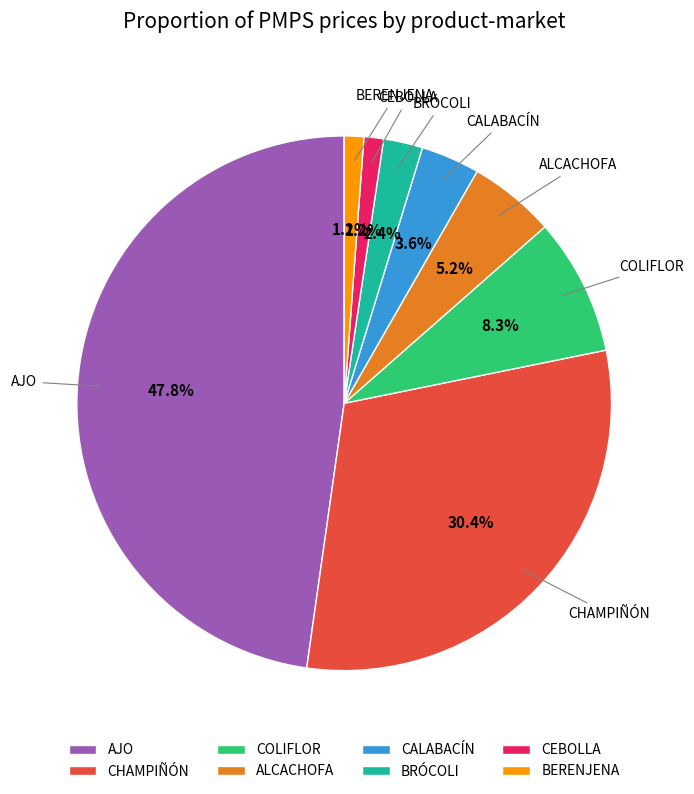

Which slice is the largest?

AJO